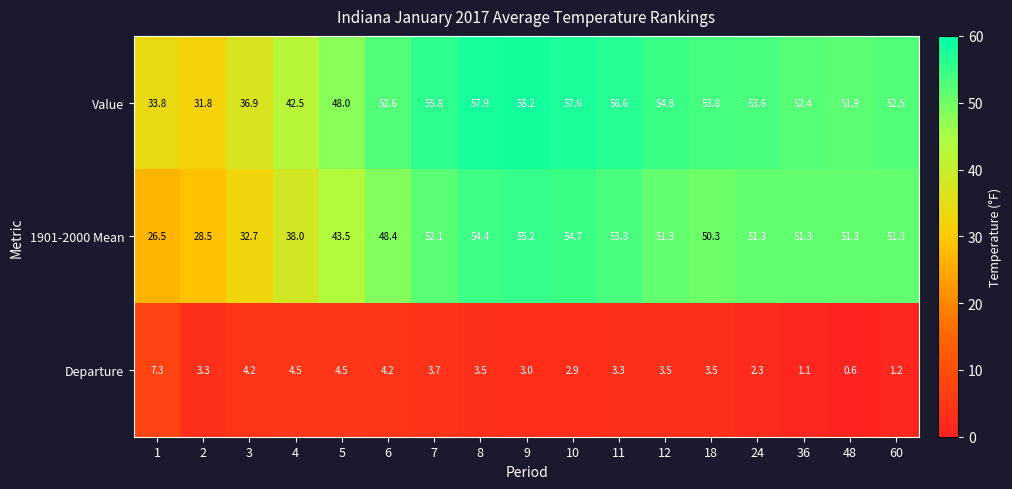

True or false: Departure has a value of 2.6 at 4.

False